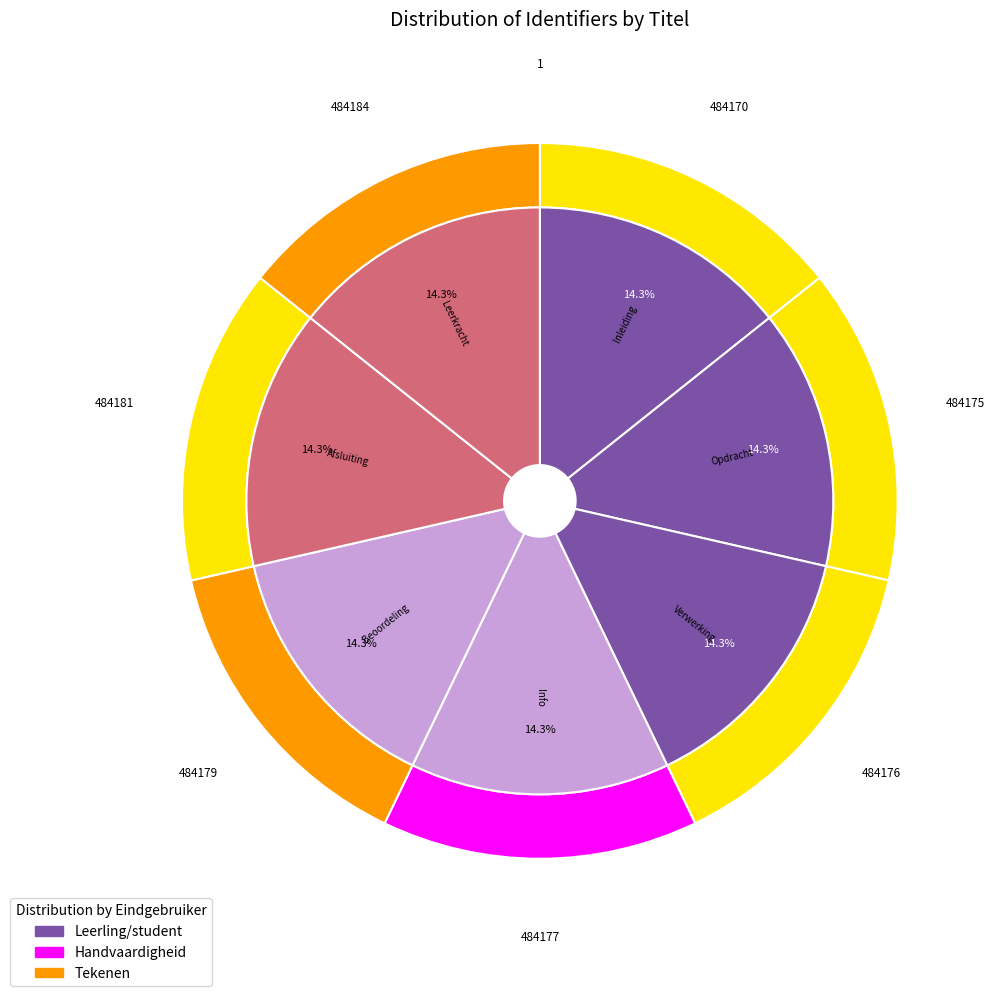

How many segments does this pie chart have?

8